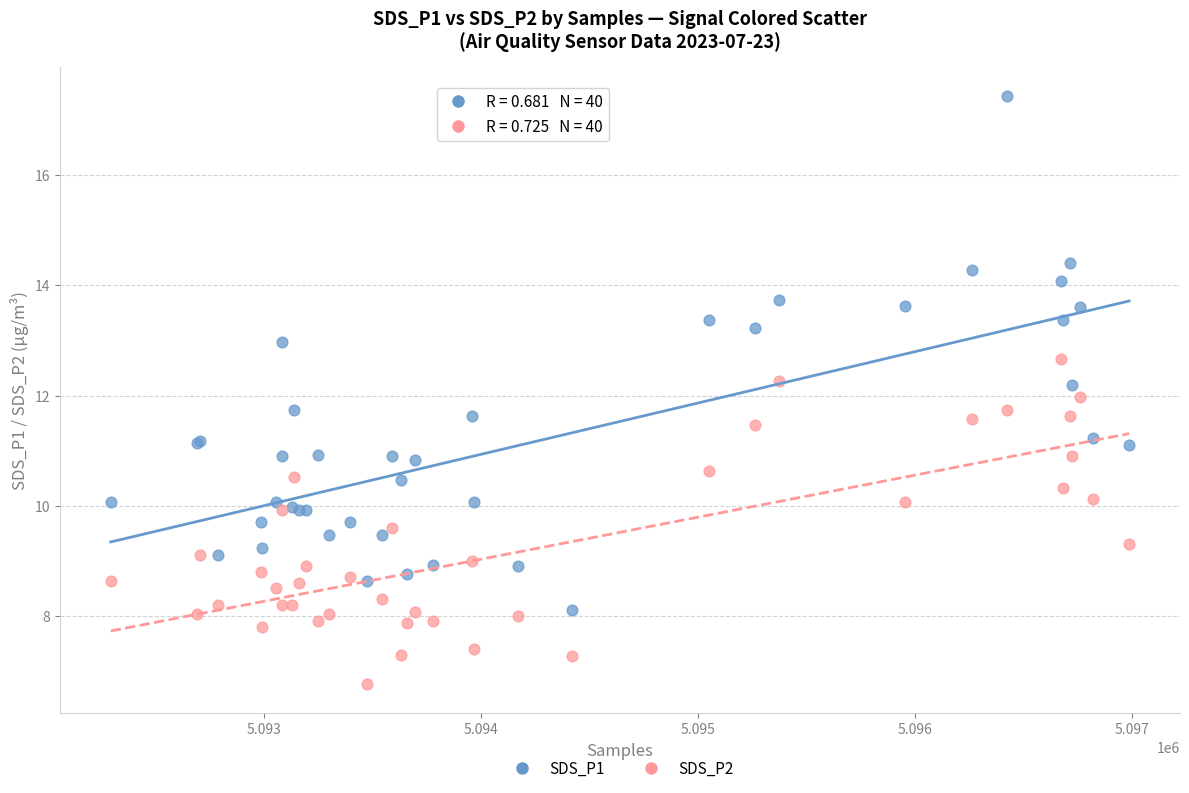

Which series reaches the minimum Y coordinate?

SDS_P2